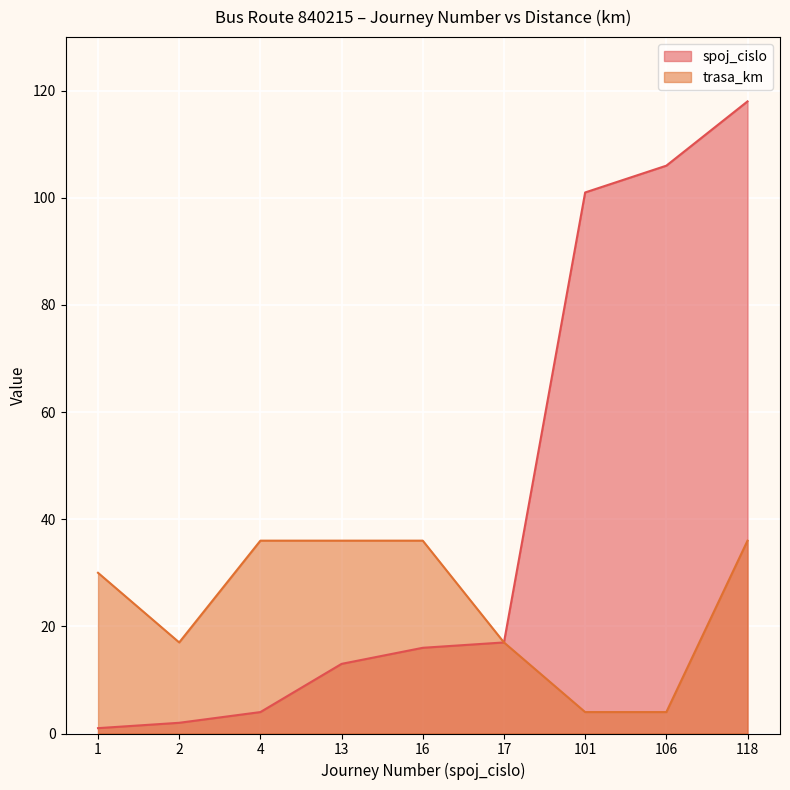

What is the value of the trasa_km point at the 1st from the left?

30